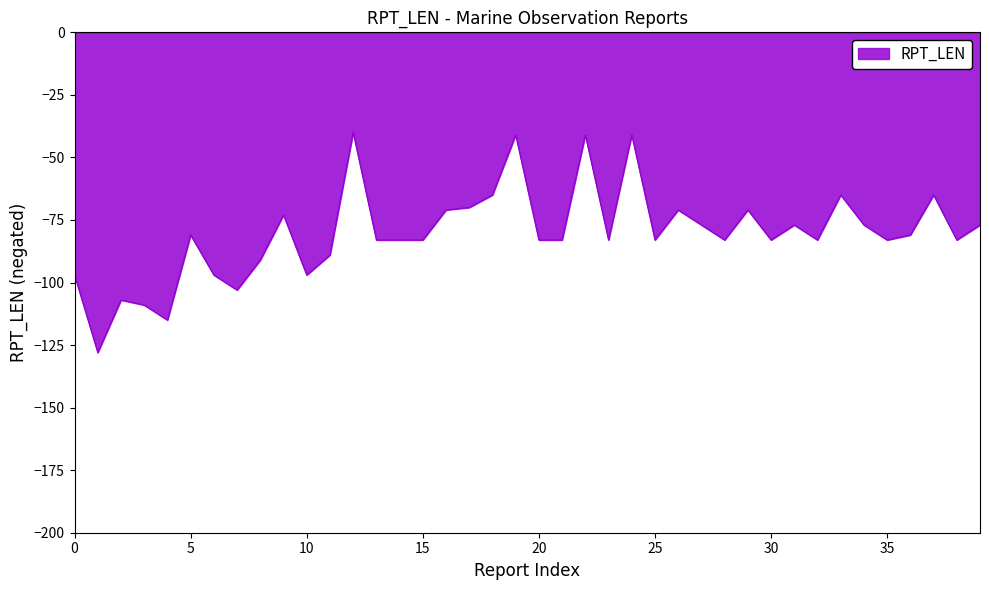

What is the minimum value shown in the chart?

-128